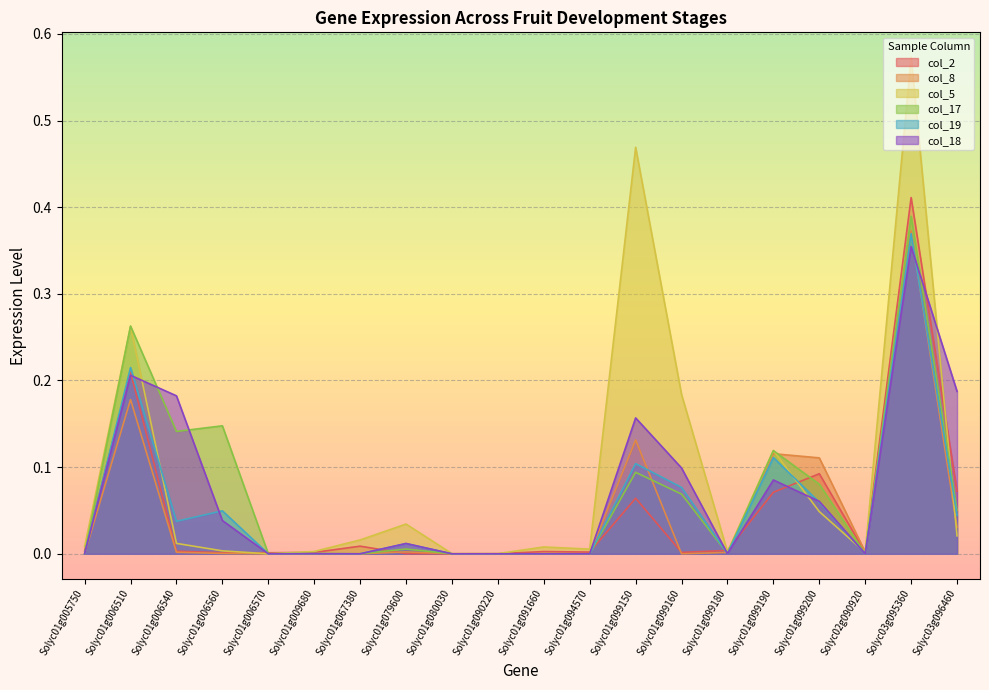

Rank the series at Solyc02g090920 from lowest to highest value.

col_17, col_19, col_18, col_2, col_5, col_8